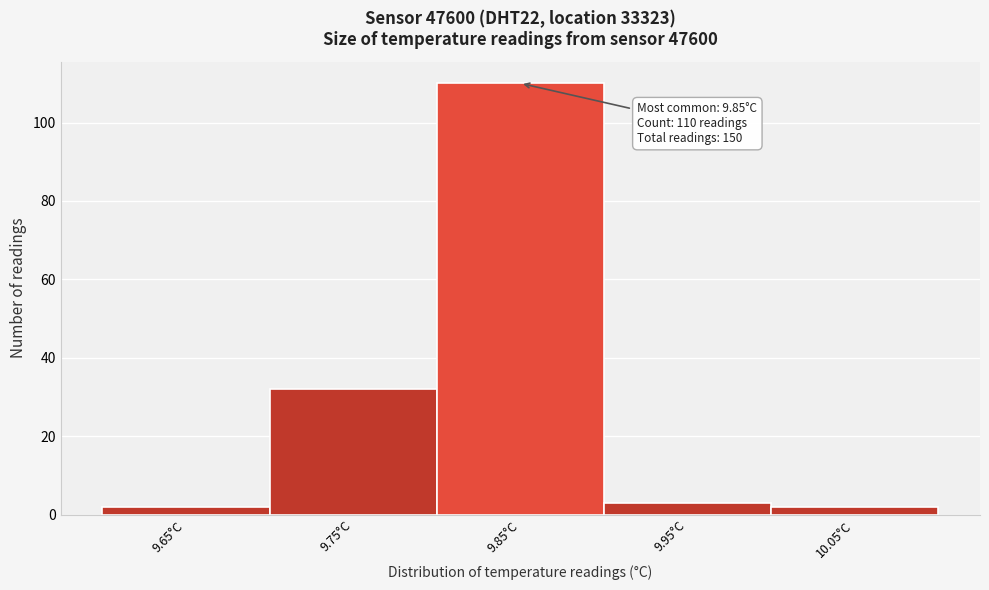

Reading left to right, transcribe all the data shown in this chart.

9.65°C=2	9.75°C=32	9.85°C=110	9.95°C=3	10.05°C=2